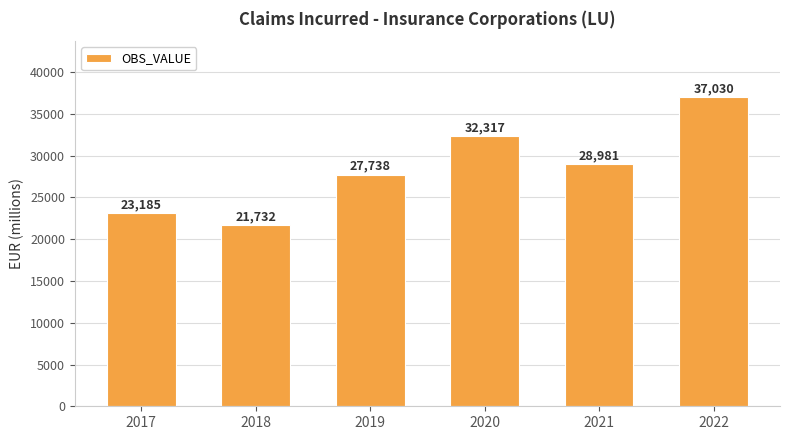

What is the change in value from 2018 to 2022?

+15298